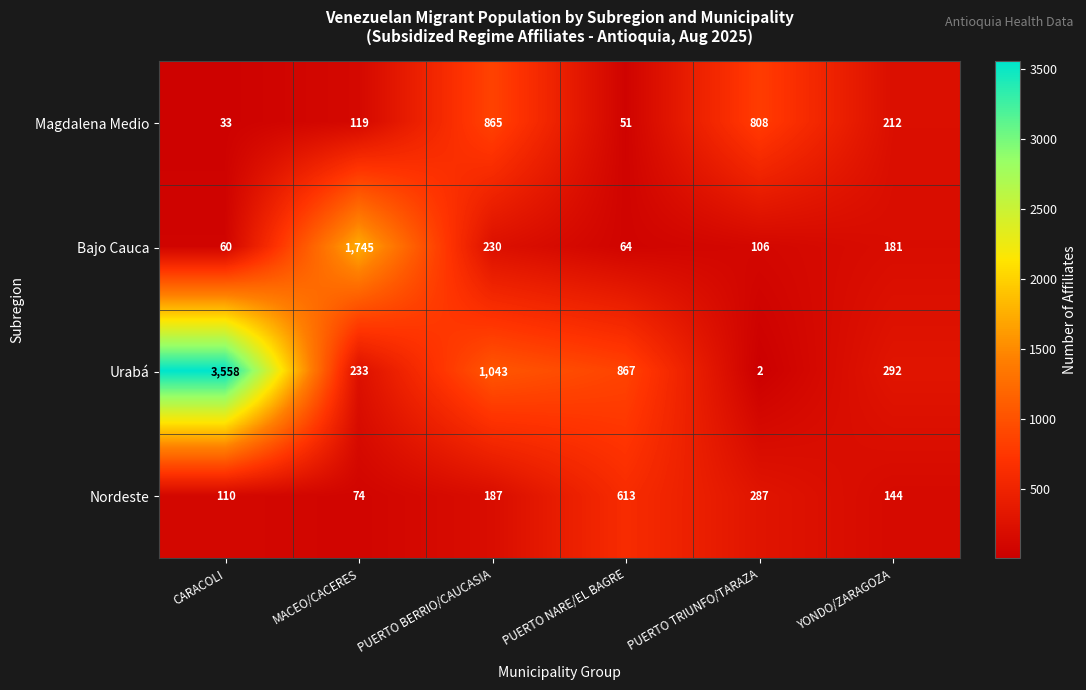

The Nordeste series shows 61 at CARACOLI. True or false?

False